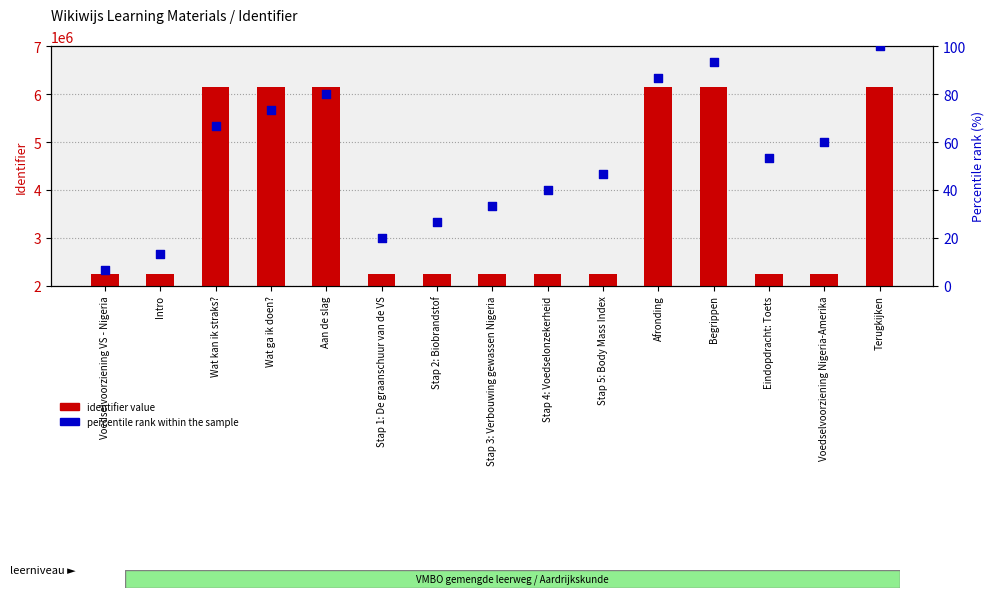

What are all the series names shown in the legend?

identifier value, percentile rank within the sample